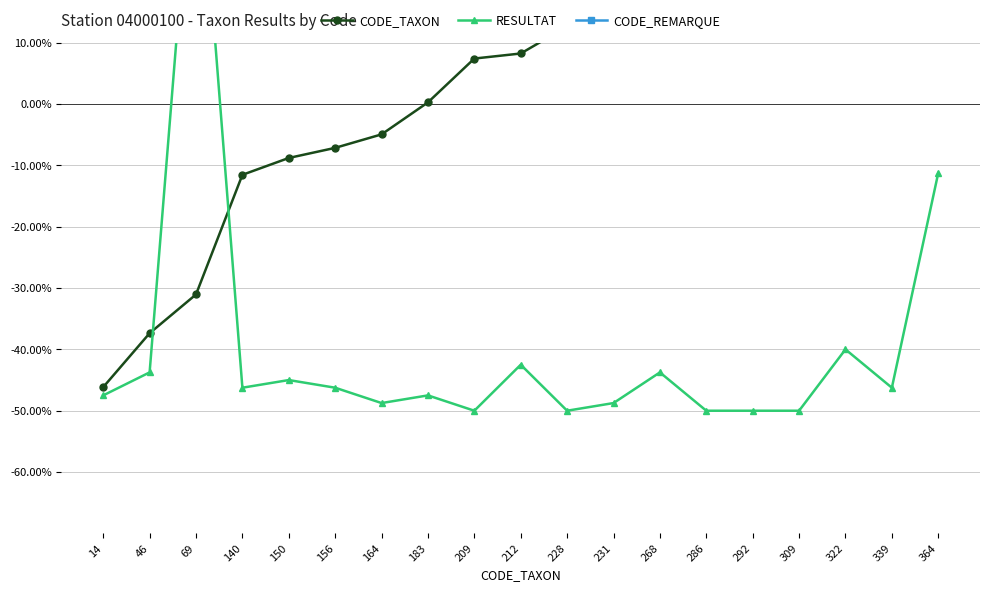

Is it true that RESULTAT equals -45.0 at 150?

True